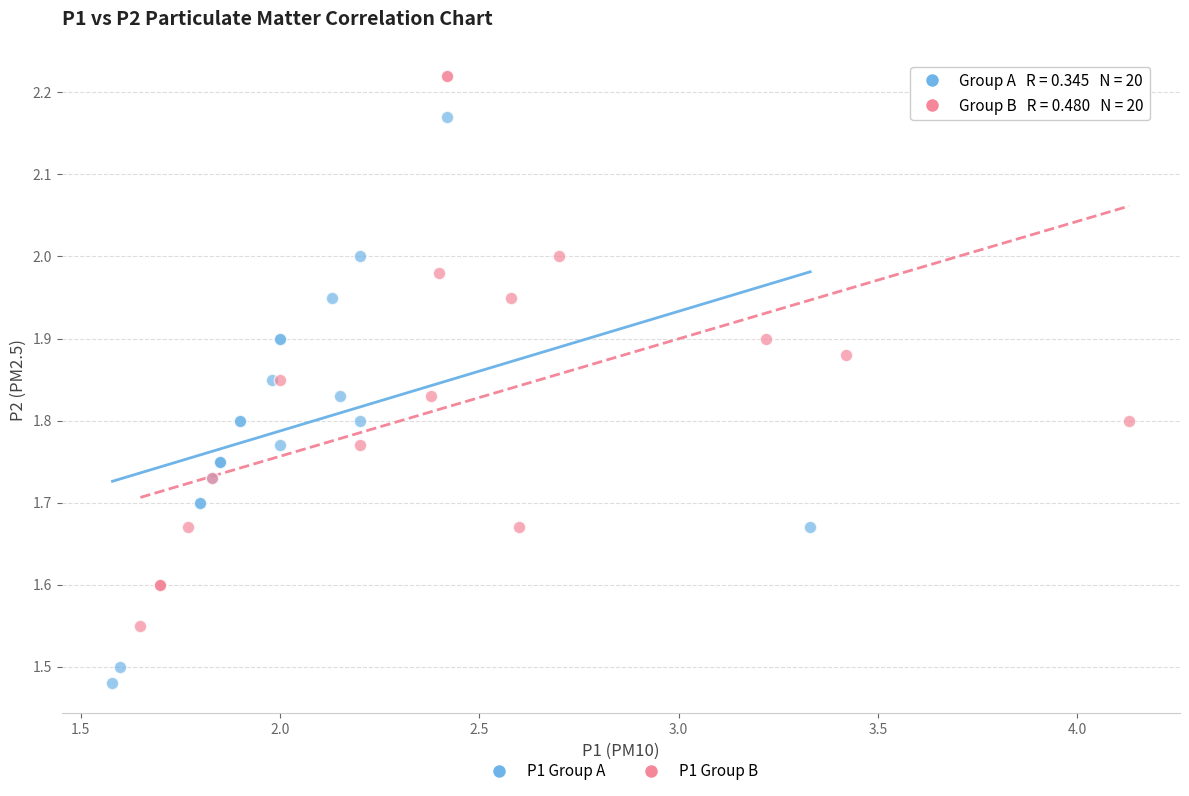

What are all the series names shown in the legend?

P1 Group A, P1 Group B